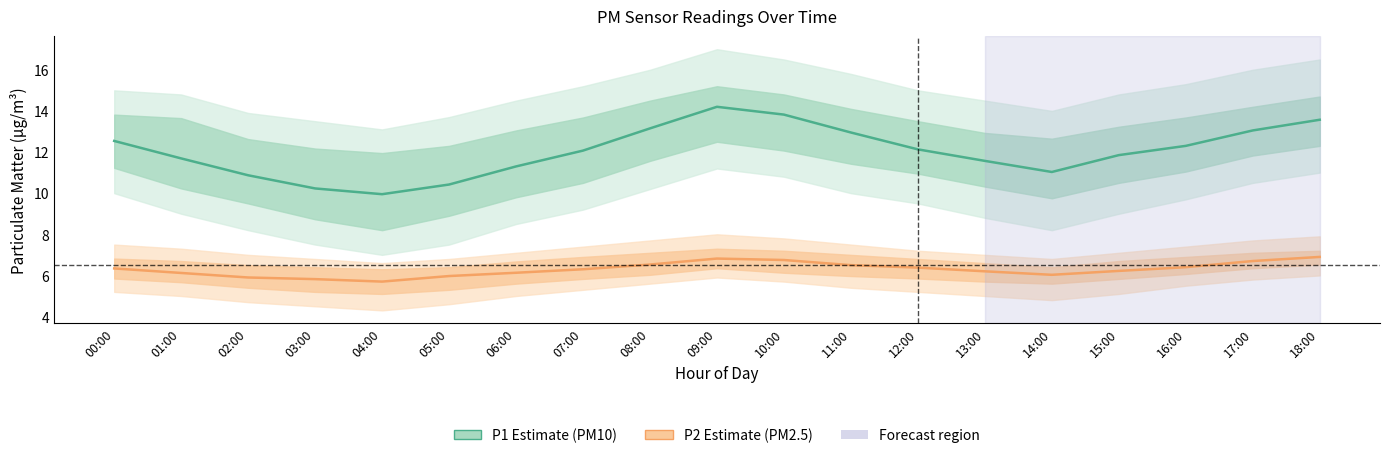

How many data points does each series have?

19